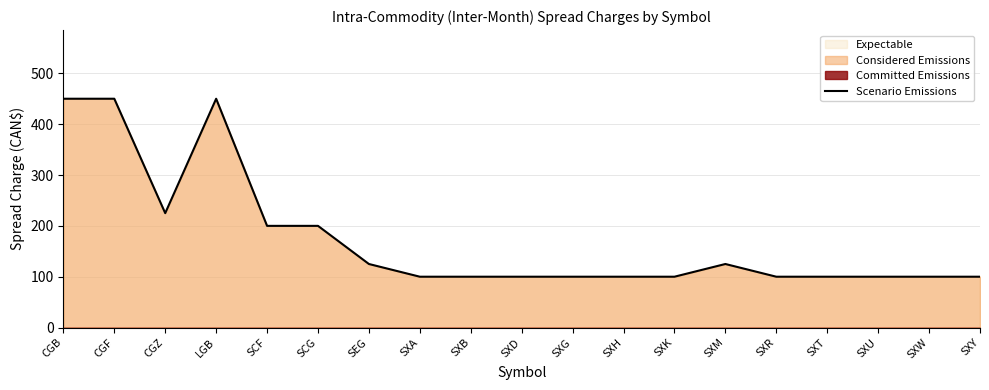

Read the value at CGB.

450